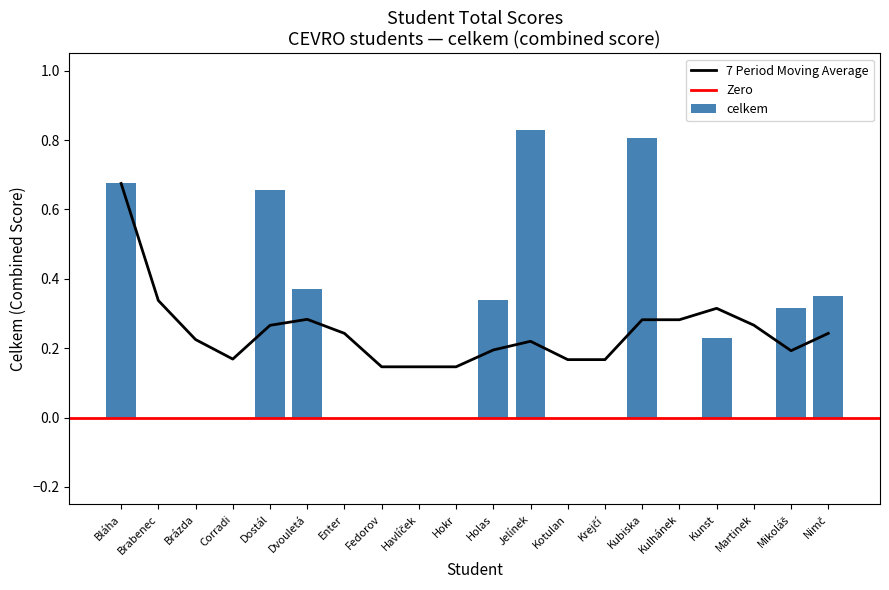

Reading right to left, what are all the values shown in this chart?

Nimč=0.3	Mikoláš=0.3	Martinek=0.0	Kunst=0.2	Kulhánek=0.0	Kubiska=0.8	Krejčí=0.0	Kotulan=0.0	Jelínek=0.8	Holas=0.3	Hokr=0.0	Havlíček=0.0	Fedorov=0.0	Enter=0.0	Dvouletá=0.4	Dostál=0.7	Corradi=0.0	Brázda=0.0	Brabenec=0.0	Bláha=0.7